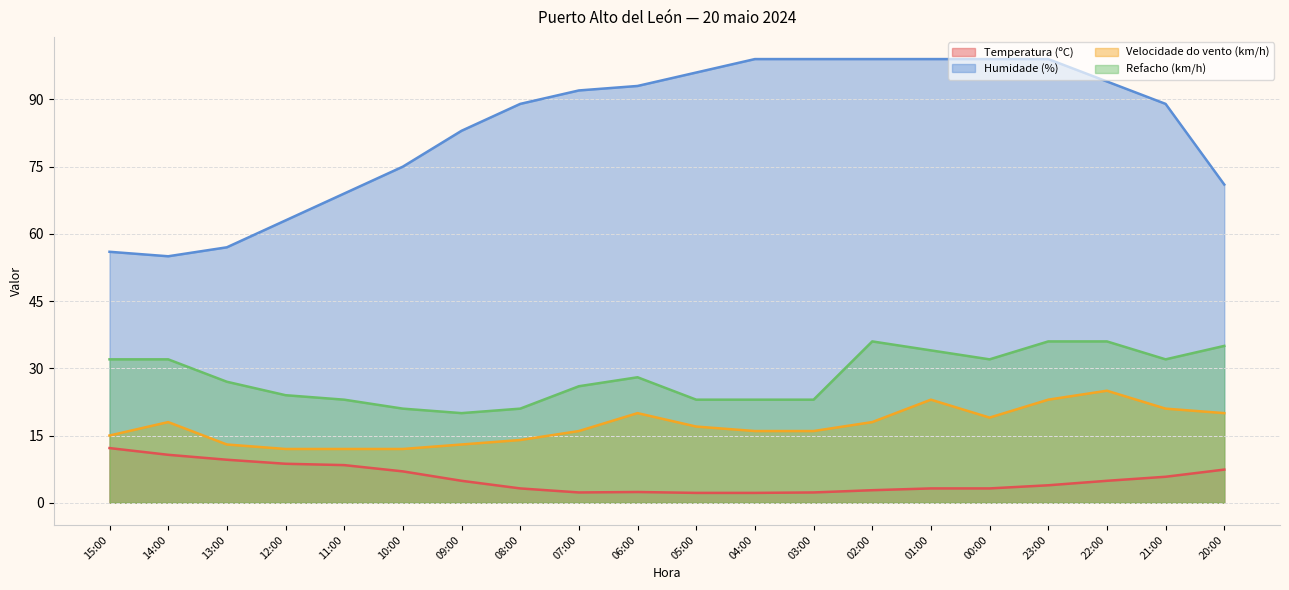

In Velocidade do vento (km/h), how many points are higher than both neighbors (excluding endpoints)?

4